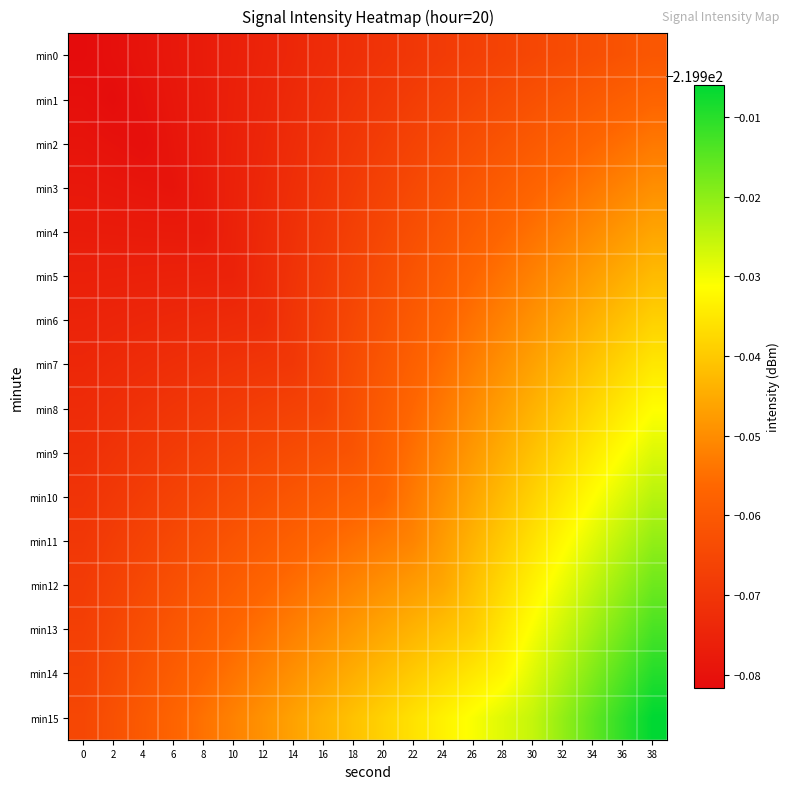

Reading right to left, what are all the values shown in this chart?

min0: 38=-220.0	36=-220.0	34=-220.0	32=-220.0	30=-220.0	28=-220.0	26=-220.0	24=-220.0	22=-220.0	20=-220.0	18=-220.0	16=-220.0	14=-220.0	12=-220.0	10=-220.0	8=-220.0	6=-220.0	4=-220.0	2=-220.0	0=-220.0
min1: 38=-220.0	36=-220.0	34=-220.0	32=-220.0	30=-220.0	28=-220.0	26=-220.0	24=-220.0	22=-220.0	20=-220.0	18=-220.0	16=-220.0	14=-220.0	12=-220.0	10=-220.0	8=-220.0	6=-220.0	4=-220.0	2=-220.0	0=-220.0
min2: 38=-220.0	36=-220.0	34=-220.0	32=-220.0	30=-220.0	28=-220.0	26=-220.0	24=-220.0	22=-220.0	20=-220.0	18=-220.0	16=-220.0	14=-220.0	12=-220.0	10=-220.0	8=-220.0	6=-220.0	4=-220.0	2=-220.0	0=-220.0
min3: 38=-219.9	36=-220.0	34=-220.0	32=-220.0	30=-220.0	28=-220.0	26=-220.0	24=-220.0	22=-220.0	20=-220.0	18=-220.0	16=-220.0	14=-220.0	12=-220.0	10=-220.0	8=-220.0	6=-220.0	4=-220.0	2=-220.0	0=-220.0
min4: 38=-219.9	36=-219.9	34=-220.0	32=-220.0	30=-220.0	28=-220.0	26=-220.0	24=-220.0	22=-220.0	20=-220.0	18=-220.0	16=-220.0	14=-220.0	12=-220.0	10=-220.0	8=-220.0	6=-220.0	4=-220.0	2=-220.0	0=-220.0
min5: 38=-219.9	36=-219.9	34=-219.9	32=-219.9	30=-220.0	28=-220.0	26=-220.0	24=-220.0	22=-220.0	20=-220.0	18=-220.0	16=-220.0	14=-220.0	12=-220.0	10=-220.0	8=-220.0	6=-220.0	4=-220.0	2=-220.0	0=-220.0
min6: 38=-219.9	36=-219.9	34=-219.9	32=-219.9	30=-219.9	28=-220.0	26=-220.0	24=-220.0	22=-220.0	20=-220.0	18=-220.0	16=-220.0	14=-220.0	12=-220.0	10=-220.0	8=-220.0	6=-220.0	4=-220.0	2=-220.0	0=-220.0
min7: 38=-219.9	36=-219.9	34=-219.9	32=-219.9	30=-219.9	28=-219.9	26=-220.0	24=-220.0	22=-220.0	20=-220.0	18=-220.0	16=-220.0	14=-220.0	12=-220.0	10=-220.0	8=-220.0	6=-220.0	4=-220.0	2=-220.0	0=-220.0
min8: 38=-219.9	36=-219.9	34=-219.9	32=-219.9	30=-219.9	28=-219.9	26=-220.0	24=-220.0	22=-220.0	20=-220.0	18=-220.0	16=-220.0	14=-220.0	12=-220.0	10=-220.0	8=-220.0	6=-220.0	4=-220.0	2=-220.0	0=-220.0
min9: 38=-219.9	36=-219.9	34=-219.9	32=-219.9	30=-219.9	28=-219.9	26=-219.9	24=-220.0	22=-220.0	20=-220.0	18=-220.0	16=-220.0	14=-220.0	12=-220.0	10=-220.0	8=-220.0	6=-220.0	4=-220.0	2=-220.0	0=-220.0
min10: 38=-219.9	36=-219.9	34=-219.9	32=-219.9	30=-219.9	28=-219.9	26=-219.9	24=-219.9	22=-220.0	20=-220.0	18=-220.0	16=-220.0	14=-220.0	12=-220.0	10=-220.0	8=-220.0	6=-220.0	4=-220.0	2=-220.0	0=-220.0
min11: 38=-219.9	36=-219.9	34=-219.9	32=-219.9	30=-219.9	28=-219.9	26=-219.9	24=-219.9	22=-220.0	20=-220.0	18=-220.0	16=-220.0	14=-220.0	12=-220.0	10=-220.0	8=-220.0	6=-220.0	4=-220.0	2=-220.0	0=-220.0
min12: 38=-219.9	36=-219.9	34=-219.9	32=-219.9	30=-219.9	28=-219.9	26=-219.9	24=-219.9	22=-219.9	20=-219.9	18=-220.0	16=-220.0	14=-220.0	12=-220.0	10=-220.0	8=-220.0	6=-220.0	4=-220.0	2=-220.0	0=-220.0
min13: 38=-219.9	36=-219.9	34=-219.9	32=-219.9	30=-219.9	28=-219.9	26=-219.9	24=-219.9	22=-219.9	20=-219.9	18=-219.9	16=-220.0	14=-220.0	12=-220.0	10=-220.0	8=-220.0	6=-220.0	4=-220.0	2=-220.0	0=-220.0
min14: 38=-219.9	36=-219.9	34=-219.9	32=-219.9	30=-219.9	28=-219.9	26=-219.9	24=-219.9	22=-219.9	20=-219.9	18=-219.9	16=-219.9	14=-219.9	12=-220.0	10=-220.0	8=-220.0	6=-220.0	4=-220.0	2=-220.0	0=-220.0
min15: 38=-219.9	36=-219.9	34=-219.9	32=-219.9	30=-219.9	28=-219.9	26=-219.9	24=-219.9	22=-219.9	20=-219.9	18=-219.9	16=-219.9	14=-219.9	12=-219.9	10=-220.0	8=-220.0	6=-220.0	4=-220.0	2=-220.0	0=-220.0